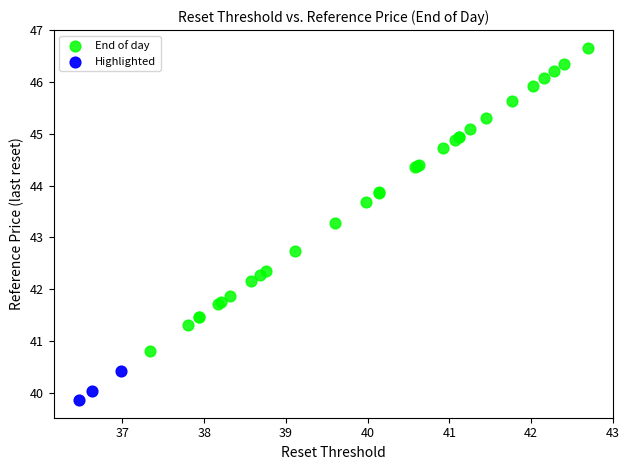

What are all the series names shown in the legend?

End of day, Highlighted